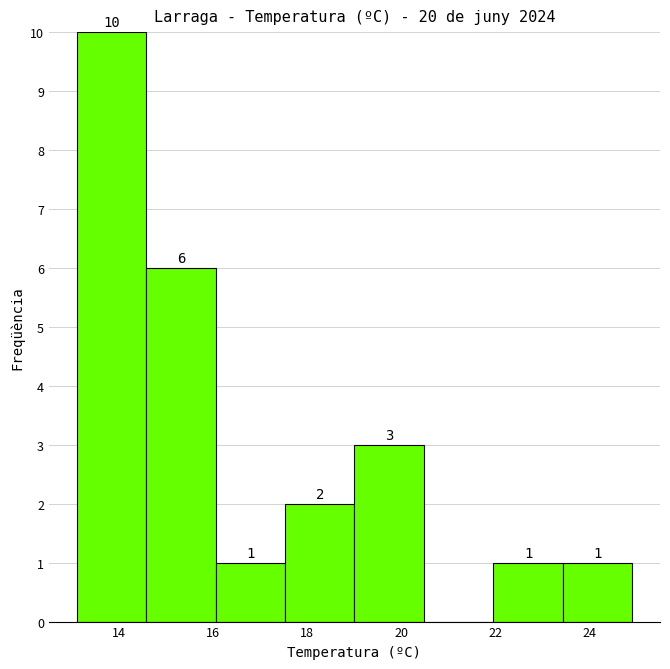

Which range on the x-axis has the tallest bar?

13.2 to 14.6